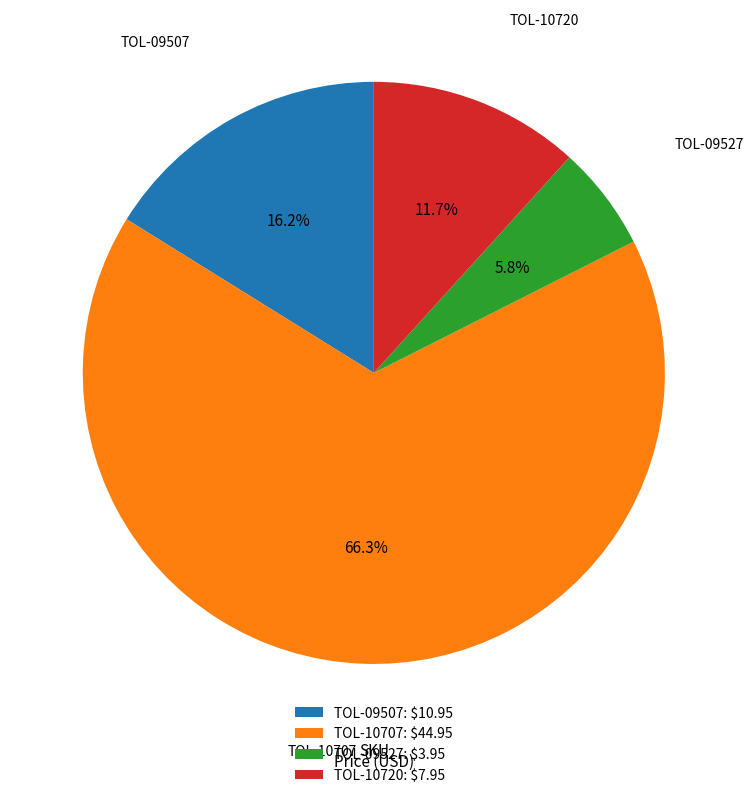

What portion of the pie excludes TOL-09527?

94.2%